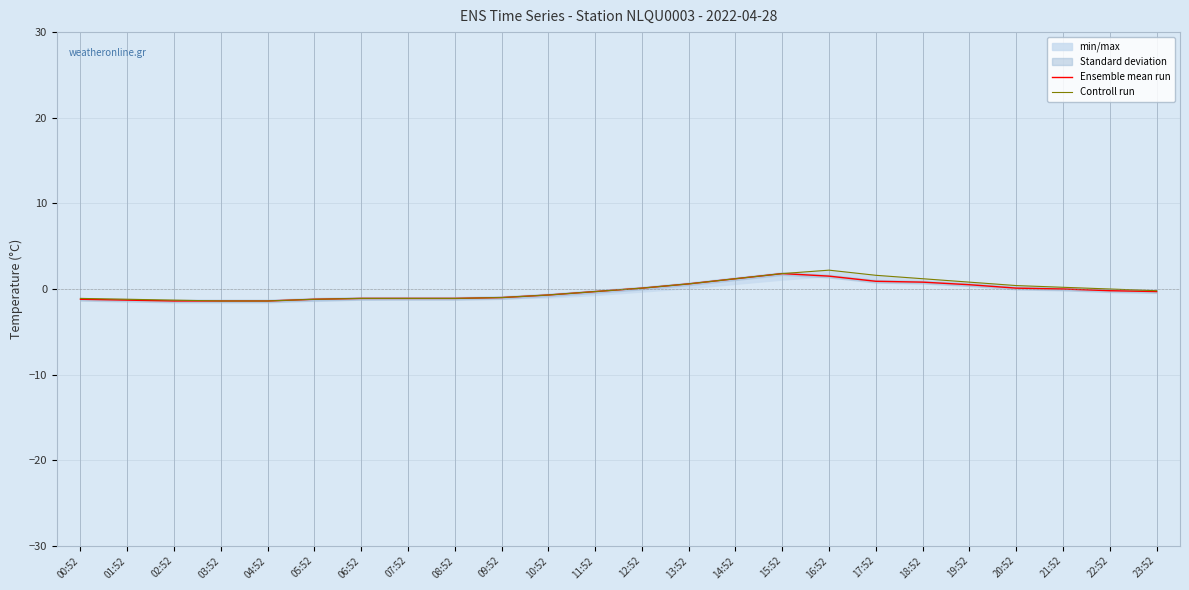

At 06:52, list the series in order from smallest to largest.

Ensemble mean run, Controll run